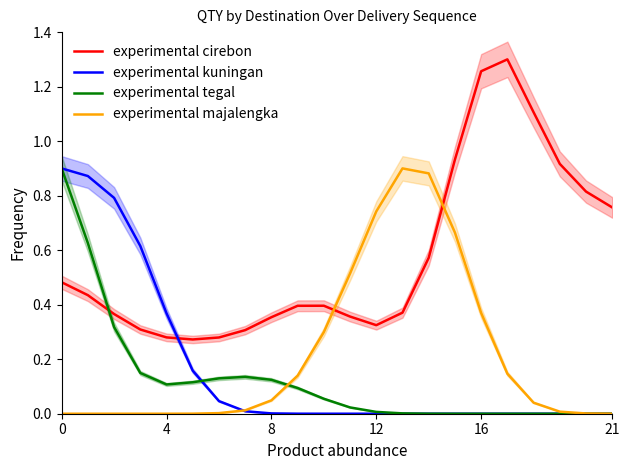

How many lines are shown in the chart?

4